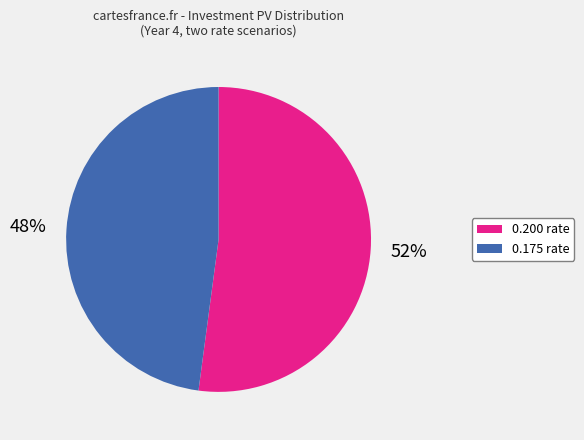

Does any single category account for the majority?

Yes